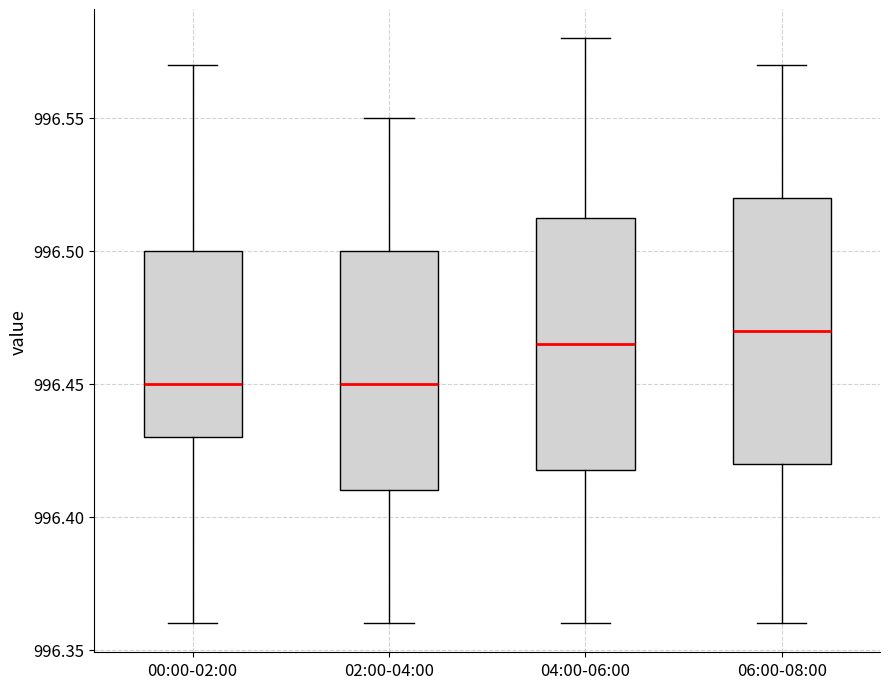

Reading left to right, read every box against the y-axis: the position of its median line, the range the box covers, and the ends of its whiskers. The values are not printed on the chart, so give them approximately, as read against the axis.

00:00-02:00: median 996.450, box 996.430 to 996.500, whiskers 996.360 to 996.570
02:00-04:00: median 996.450, box 996.410 to 996.500, whiskers 996.360 to 996.550
04:00-06:00: median 996.465, box 996.420 to 996.515, whiskers 996.360 to 996.580
06:00-08:00: median 996.470, box 996.420 to 996.520, whiskers 996.360 to 996.570